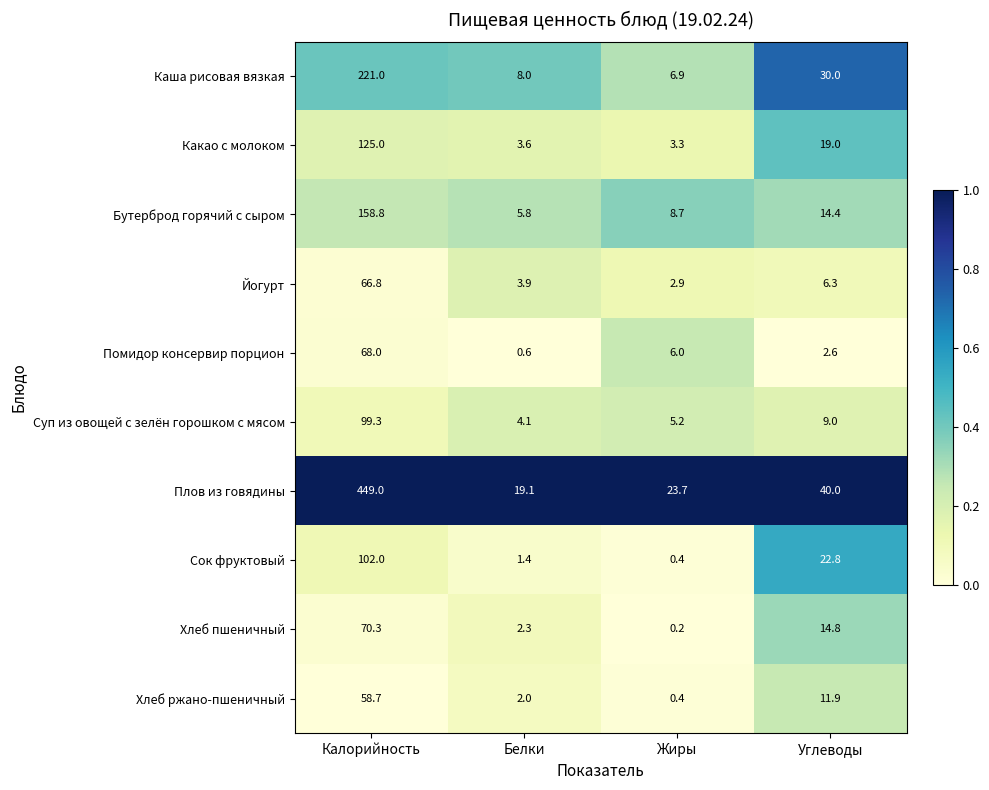

What is the difference between the Йогурт values at Жиры and Калорийность?

63.9